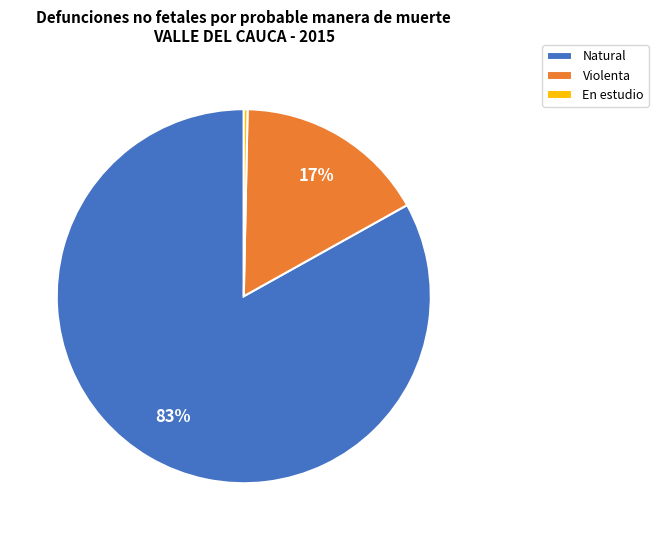

True or false: Natural accounts for 69% of the total.

False